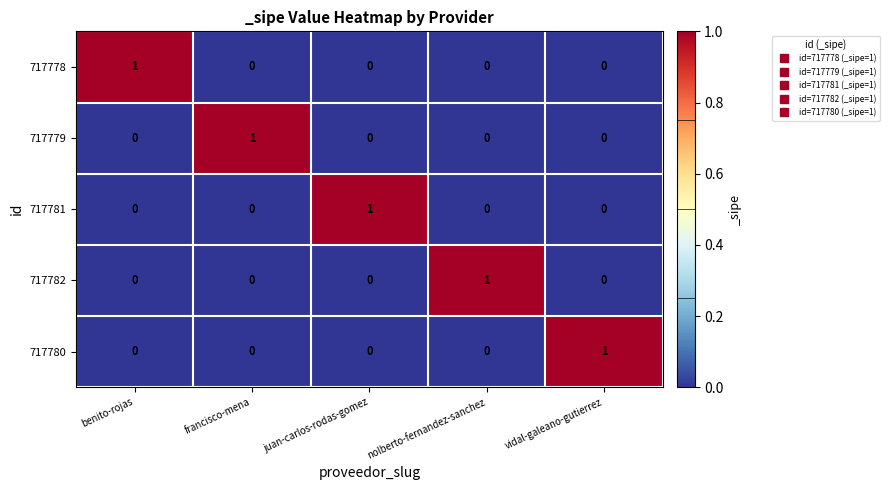

True or false: 717778 has a value of 0 at nolberto-fernandez-sanchez.

True